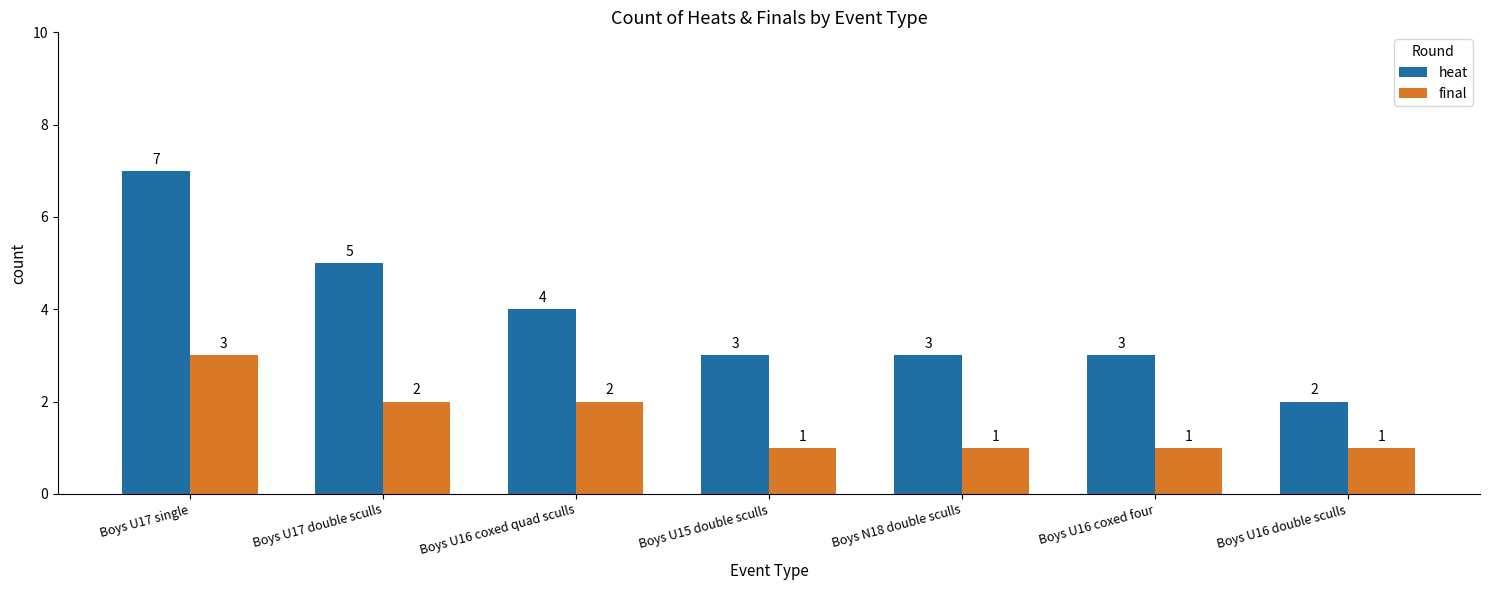

What is the spread (max minus min) of values at Boys U17 single?

4